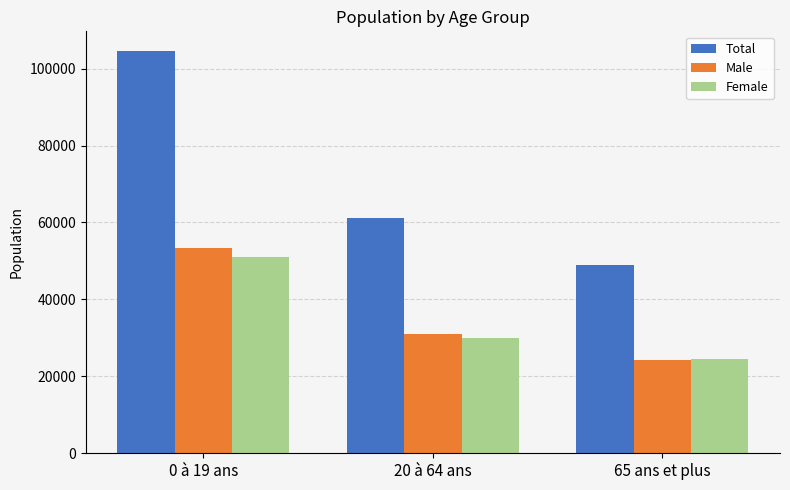

What is the value of the Female bar at the 3rd from the left?

24633